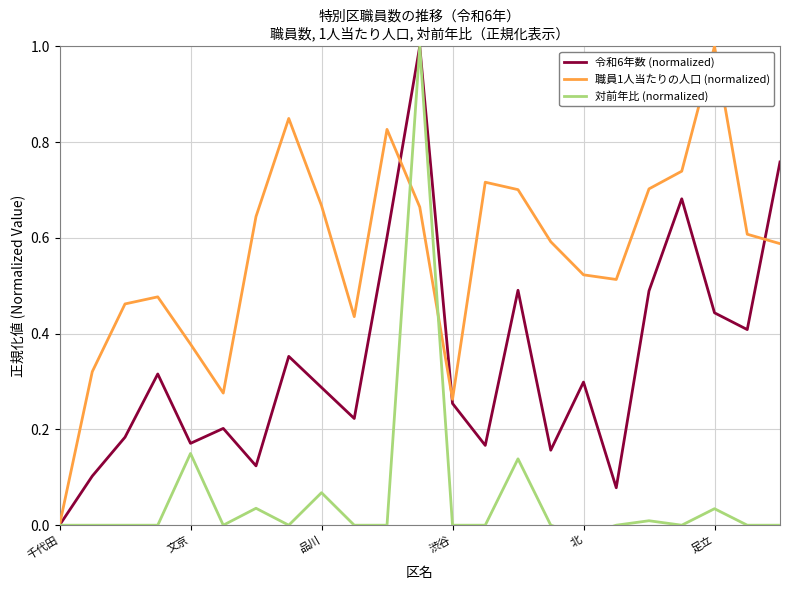

Which category has the lowest value in the 令和6年数 (normalized) series?

千代田